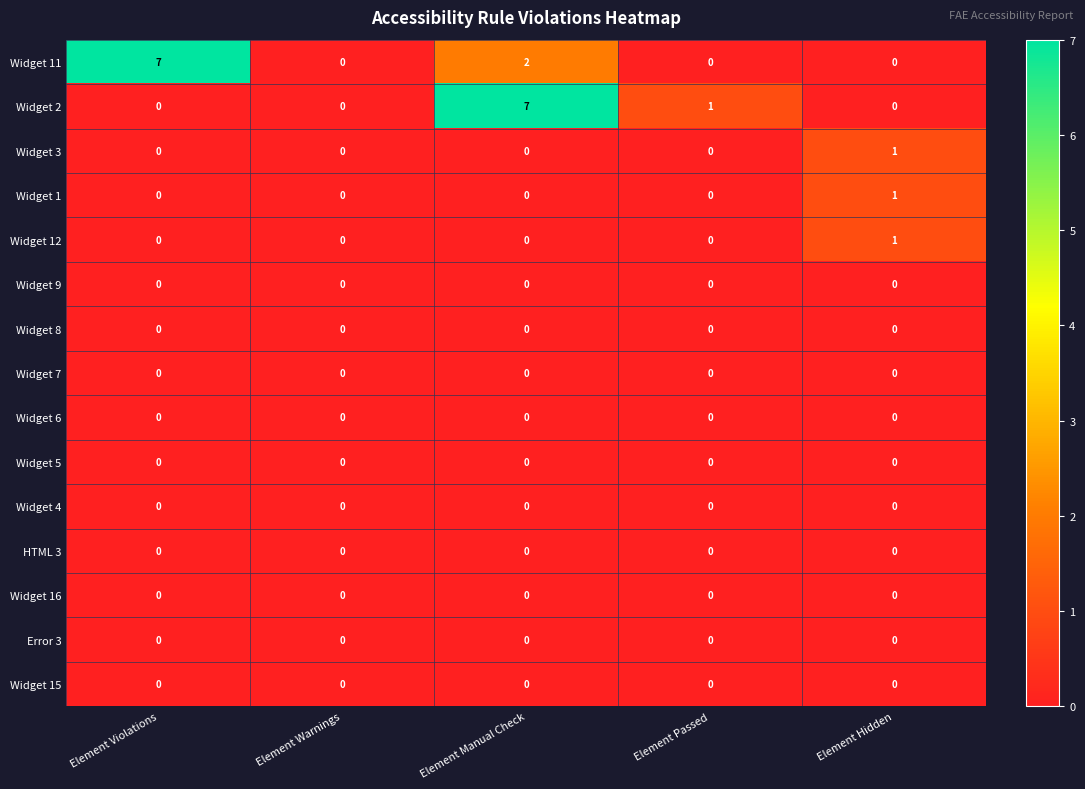

What is the difference between the highest and lowest values at Element Hidden?

1